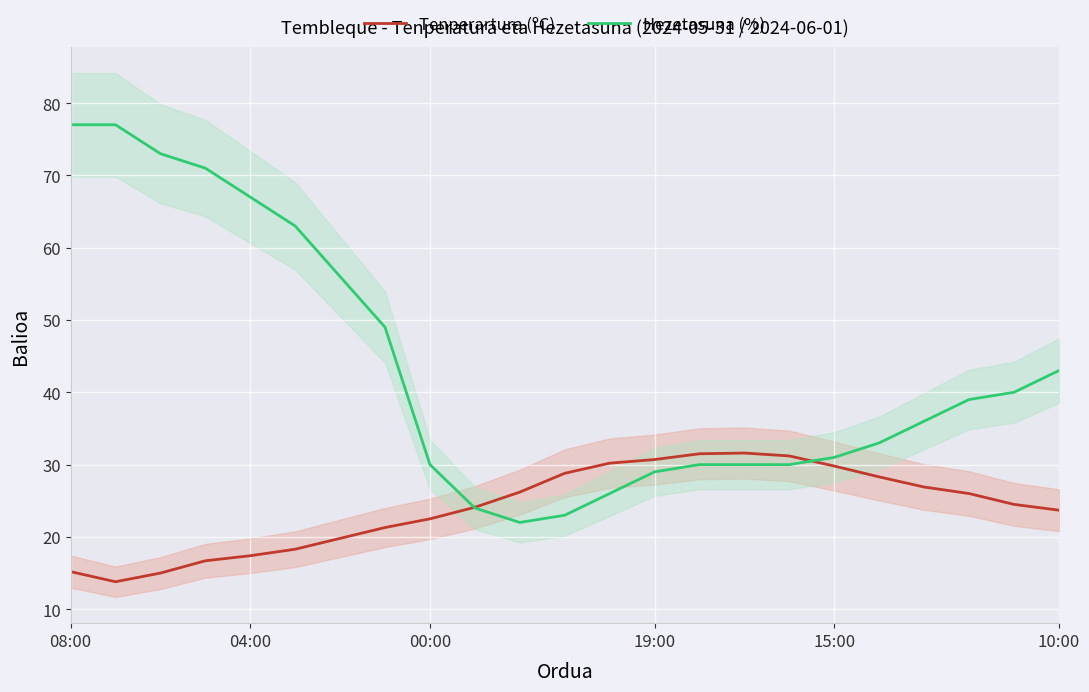

Is it true that Hezetasuna (%) equals 44.1 at 14?

False